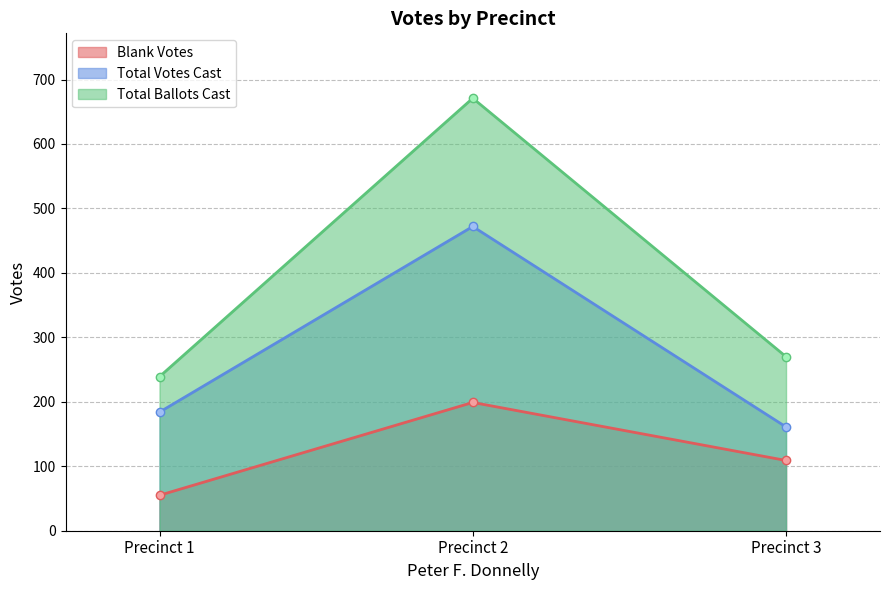

What is the difference between the second highest and minimum values in the Total Ballots Cast series?

31